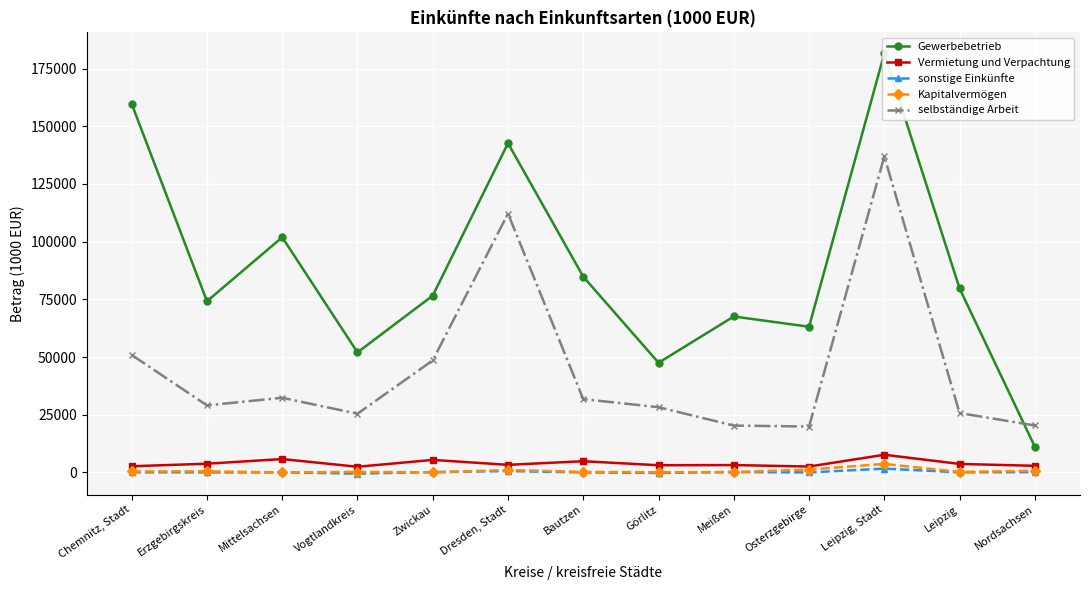

What position from the left is Erzgebirgskreis?

2